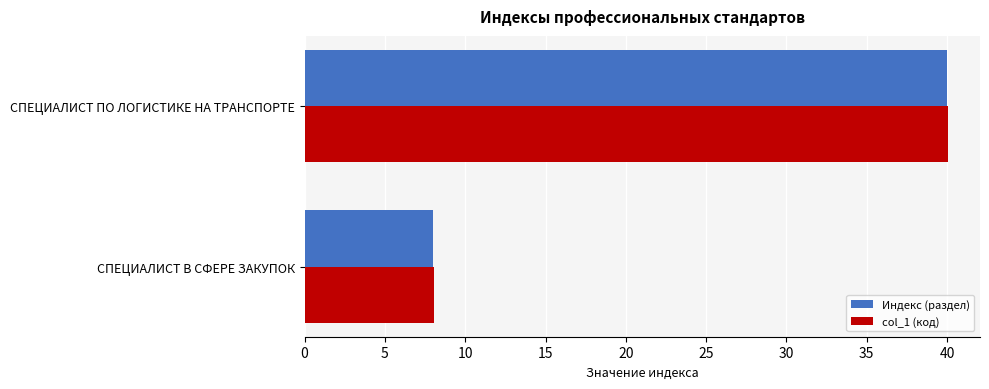

At which category is the sum across all series the highest?

СПЕЦИАЛИСТ ПО ЛОГИСТИКЕ НА ТРАНСПОРТЕ